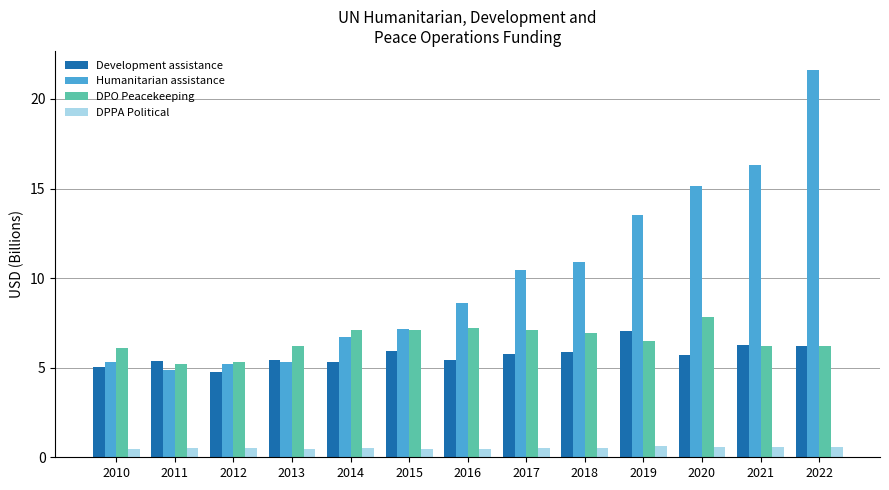

What is the value of the Humanitarian assistance bar at the 10th from the left?

13.5